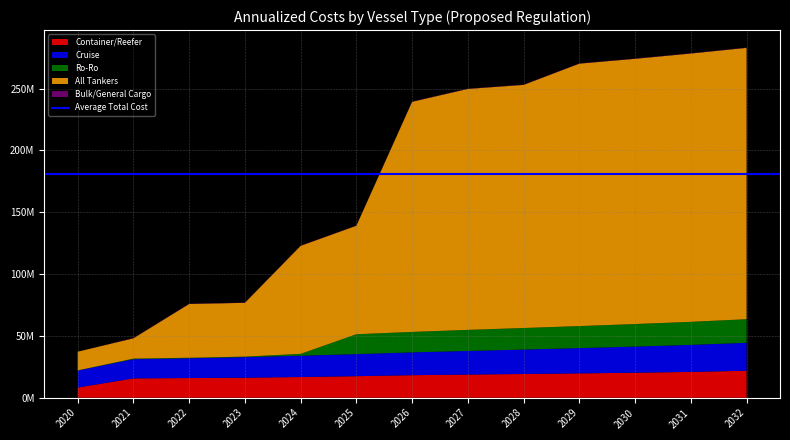

Reading left to right, transcribe all the data shown in this chart.

Container/Reefer: 8255000	15639000	15926000	16172000	16745000	17448000	18232000	18740000	19197000	19694000	20233000	20890000	21833000
Cruise: 13706000	15504000	15990000	16652000	17220000	17836000	18457000	19107000	19761000	20439000	21149000	21863000	22614000
Ro-Ro: 138000	498000	396000	435000	1499000	16053000	16519000	17027000	17410000	17801000	18202000	18612000	19047000
All Tankers: 15107000	16403000	43494000	43496000	87350000	87719000	186066000	194806000	196575000	212182000	214444000	216935000	219392000
Bulk/General Cargo: 0	209000	209000	209000	209000	209000	209000	209000	209000	209000	209000	209000	209000